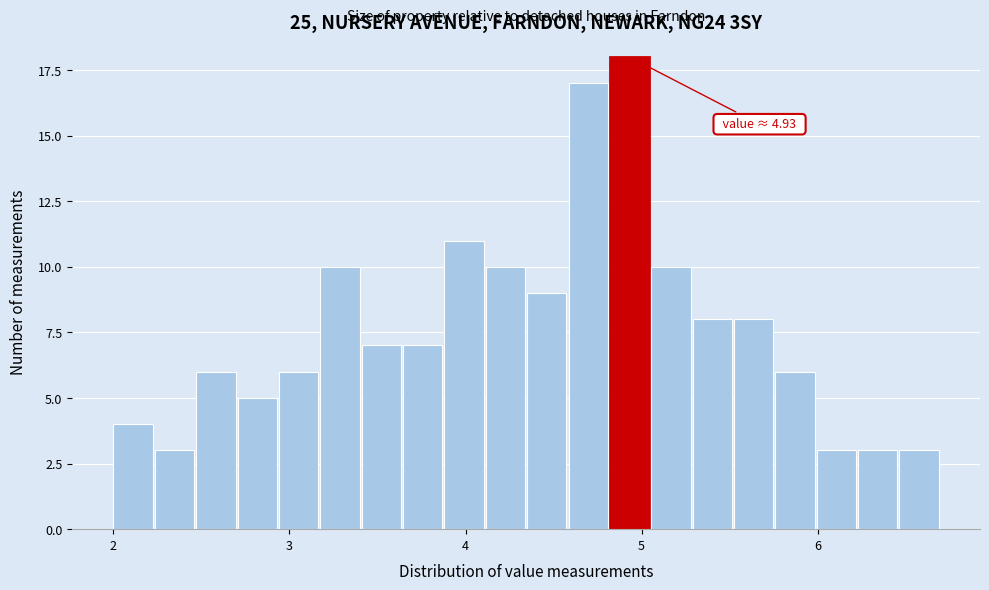

Read against the x-axis, roughly where is the centre of the tallest bar?

4.9